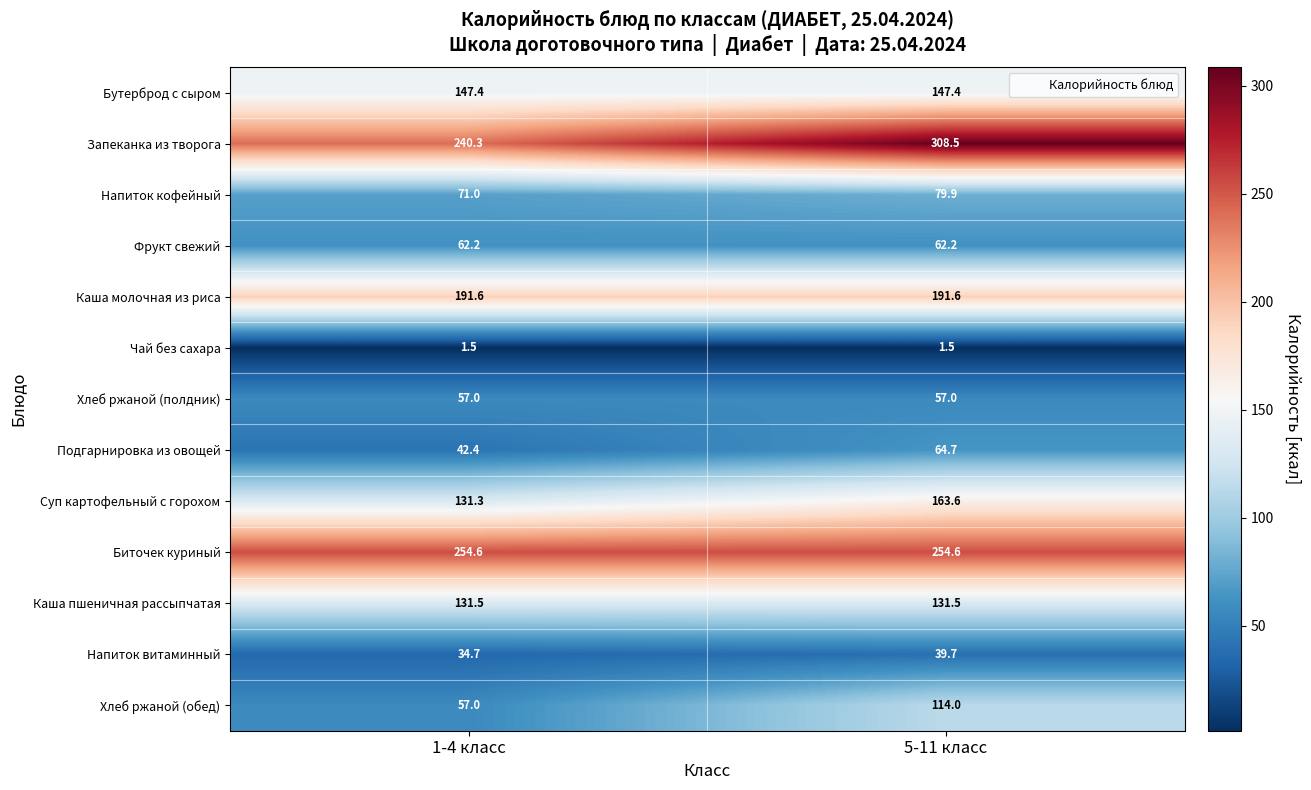

Reading left to right, transcribe all the data shown in this chart.

Бутерброд с сыром: 1-4 класс=147.4	5-11 класс=147.4
Запеканка из творога: 1-4 класс=240.3	5-11 класс=308.5
Напиток кофейный: 1-4 класс=71.0	5-11 класс=79.9
Фрукт свежий: 1-4 класс=62.2	5-11 класс=62.2
Каша молочная из риса: 1-4 класс=191.6	5-11 класс=191.6
Чай без сахара: 1-4 класс=1.5	5-11 класс=1.5
Хлеб ржаной (полдник): 1-4 класс=57.0	5-11 класс=57.0
Подгарнировка из овощей: 1-4 класс=42.4	5-11 класс=64.7
Суп картофельный с горохом: 1-4 класс=131.3	5-11 класс=163.6
Биточек куриный: 1-4 класс=254.6	5-11 класс=254.6
Каша пшеничная рассыпчатая: 1-4 класс=131.5	5-11 класс=131.5
Напиток витаминный: 1-4 класс=34.7	5-11 класс=39.7
Хлеб ржаной (обед): 1-4 класс=57.0	5-11 класс=114.0